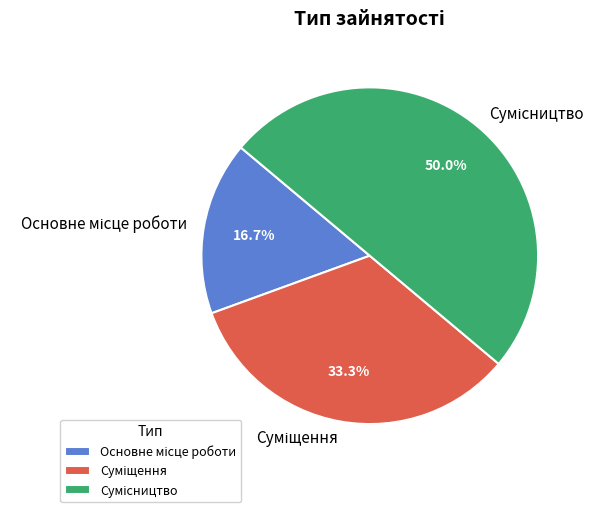

How many segments does this pie chart have?

3